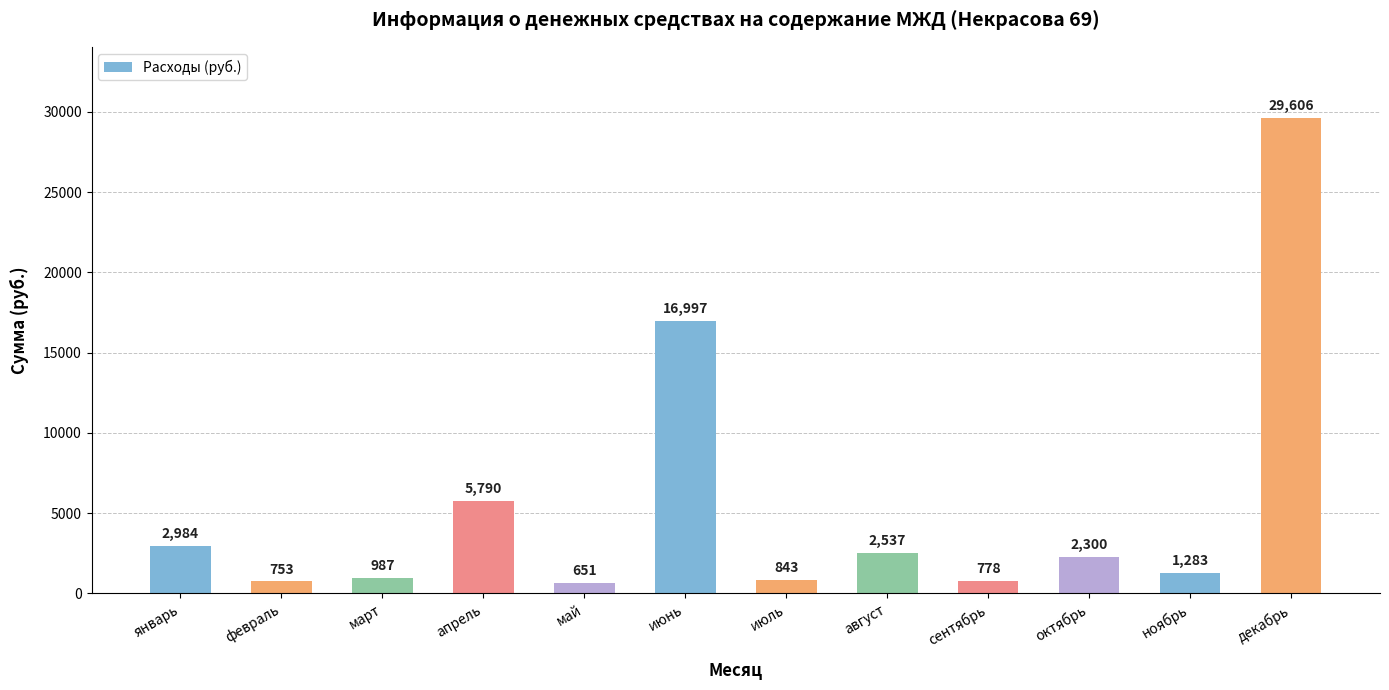

How many categories are shown in the chart?

12